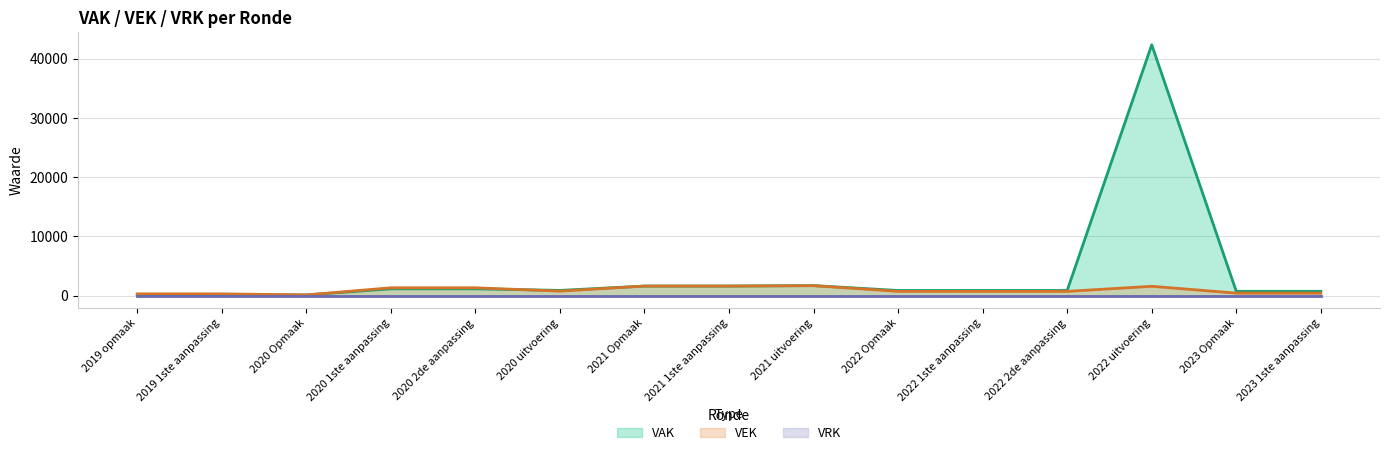

Which series has the largest range (max minus min)?

VAK